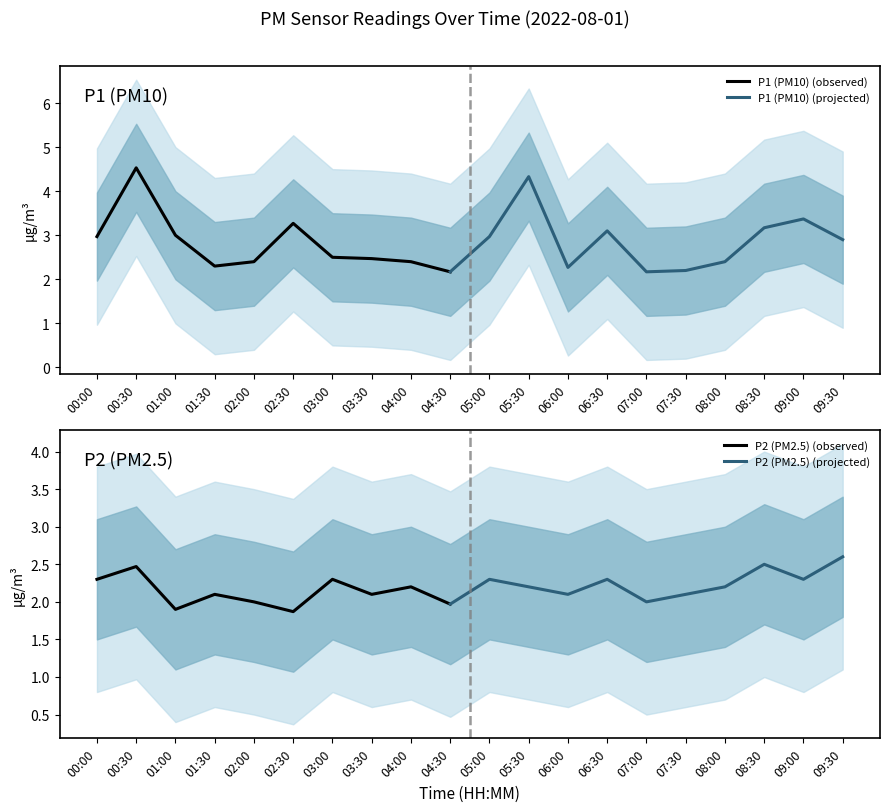

How many lines are shown in the chart?

2